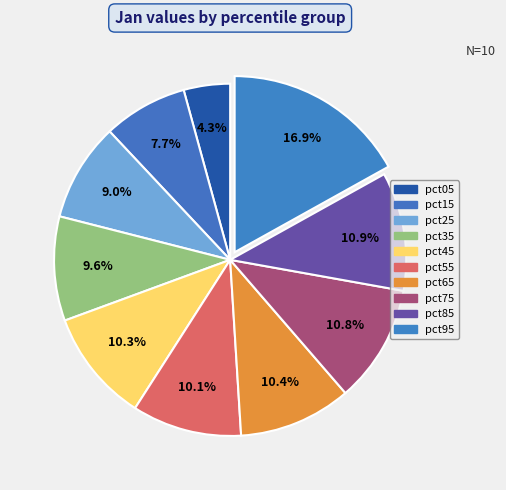

Rank the categories by value from highest to lowest.

pct95, pct85, pct75, pct65, pct45, pct55, pct35, pct25, pct15, pct05